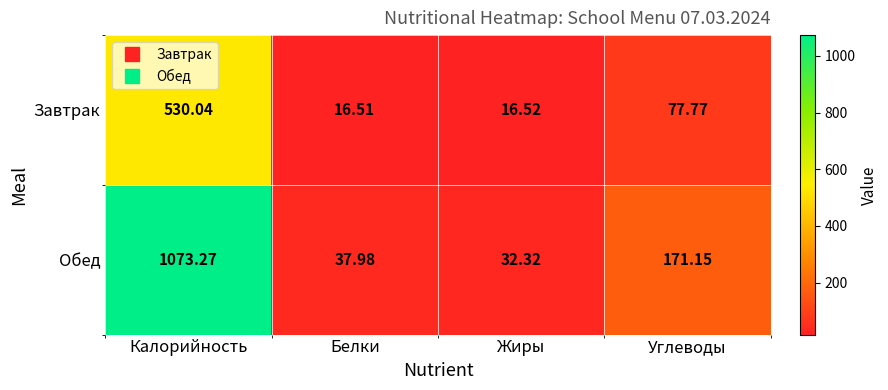

At which label does Обед reach its minimum?

Жиры